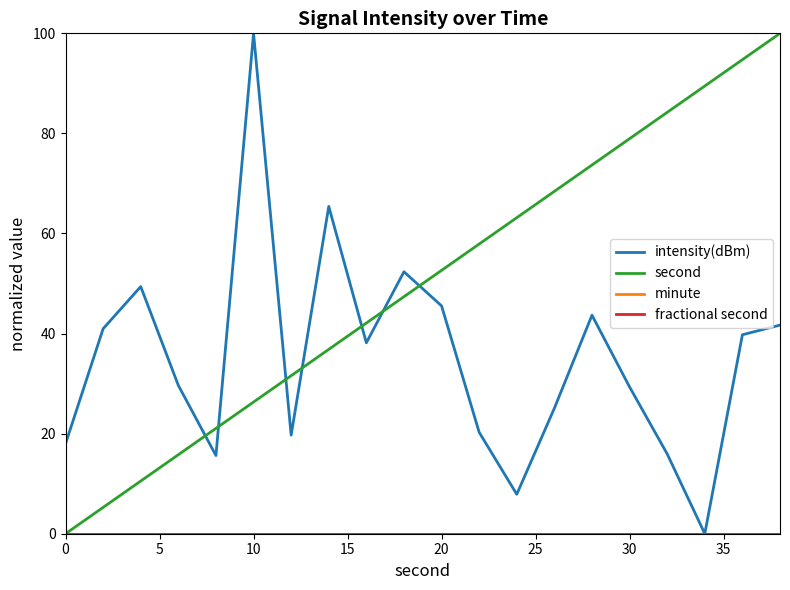

Does the chart display data point markers on the line(s)?

No